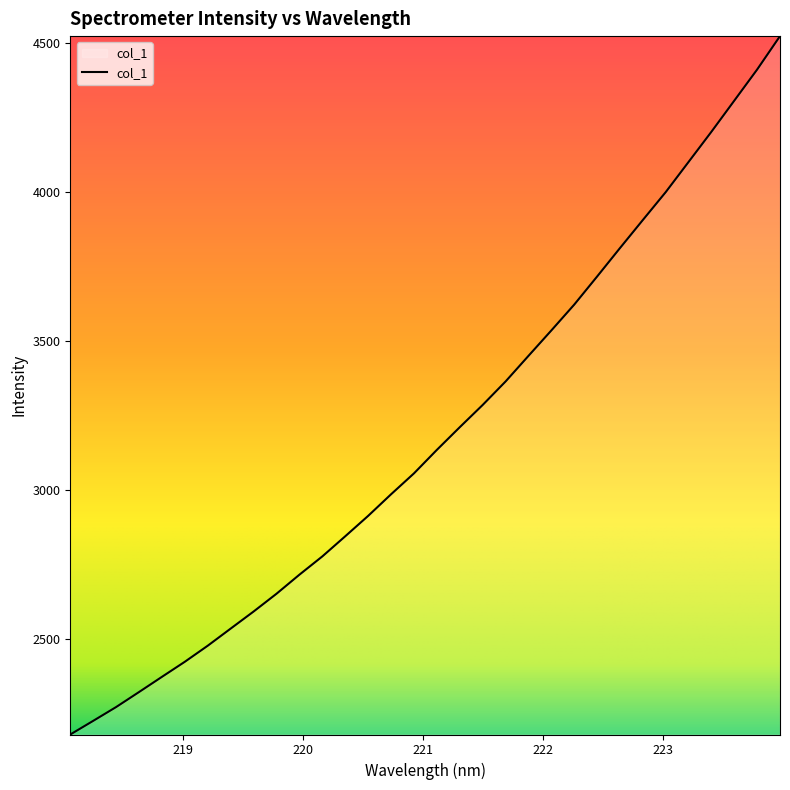

What is the minimum value shown in the chart?

2180.8